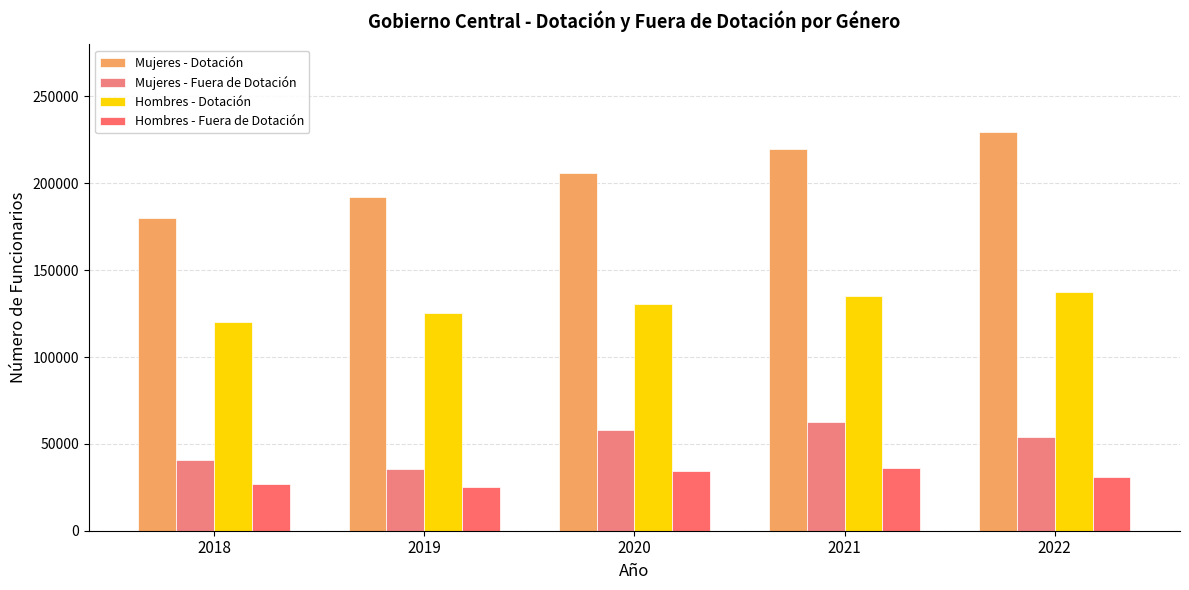

What is the total value across all series at 2018?

367581